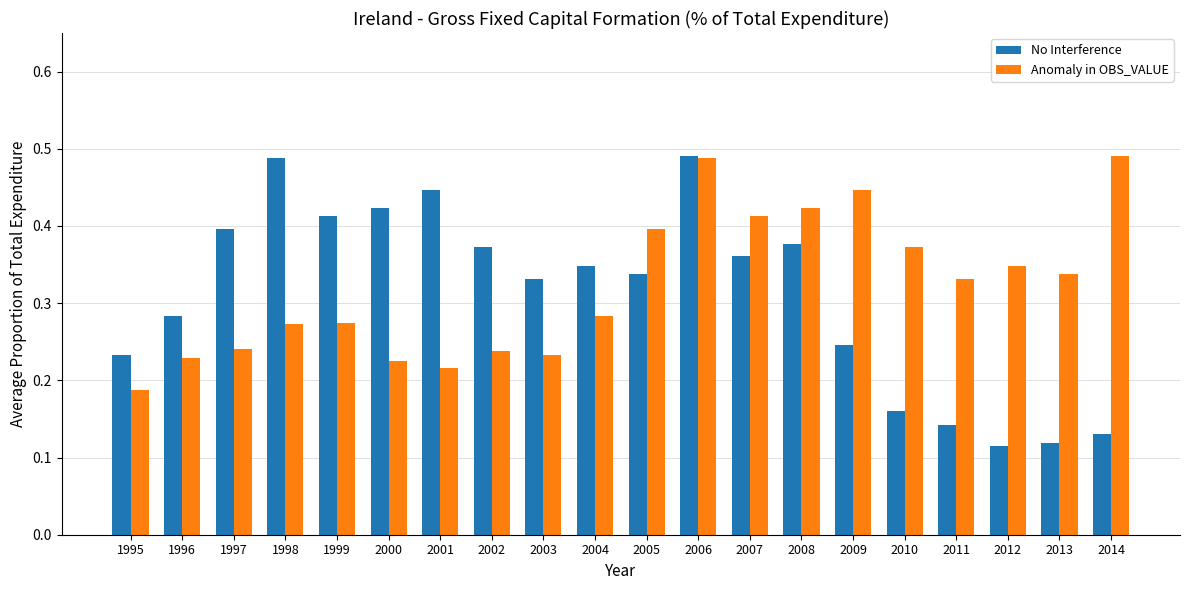

How many Anomaly in OBS_VALUE values are between 0 and 1?

20